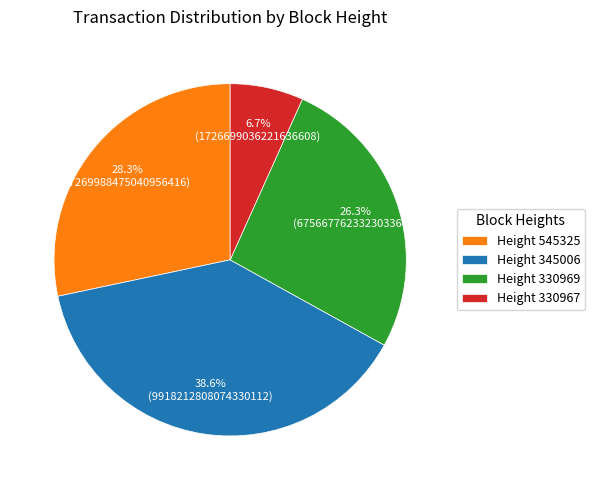

Between Height 330967 and Height 330969, which is larger?

Height 330969